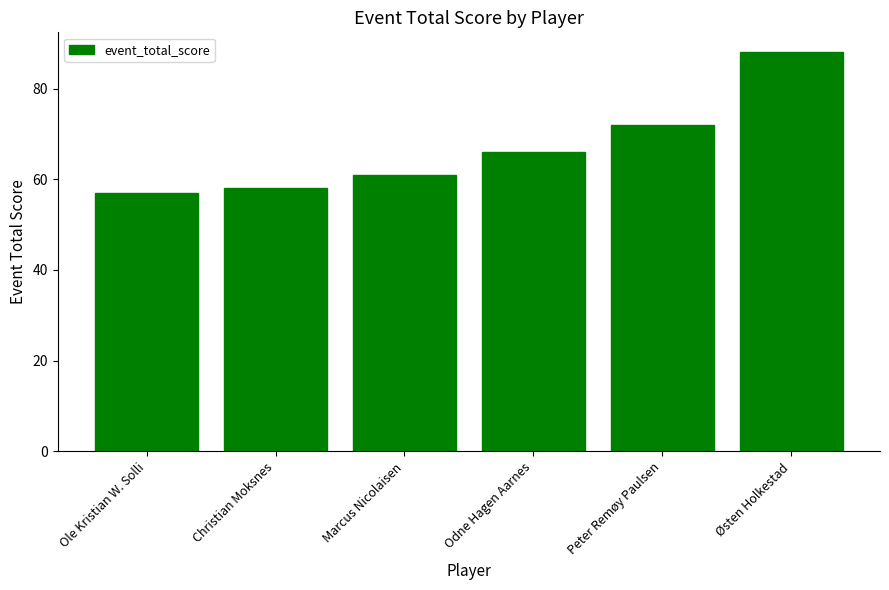

Are the bars grouped side by side (vs. stacked)?

No